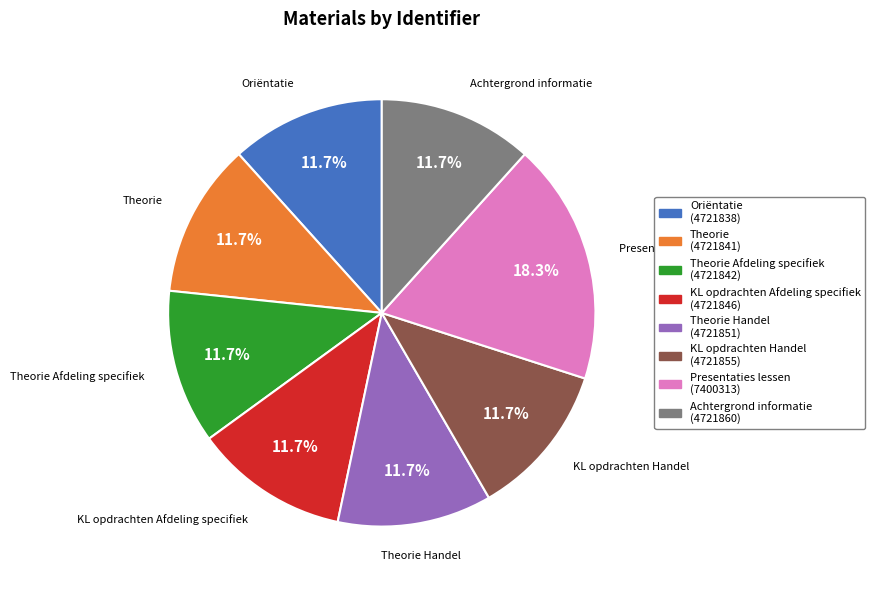

True or false: Achtergrond informatie accounts for 12% of the total.

True